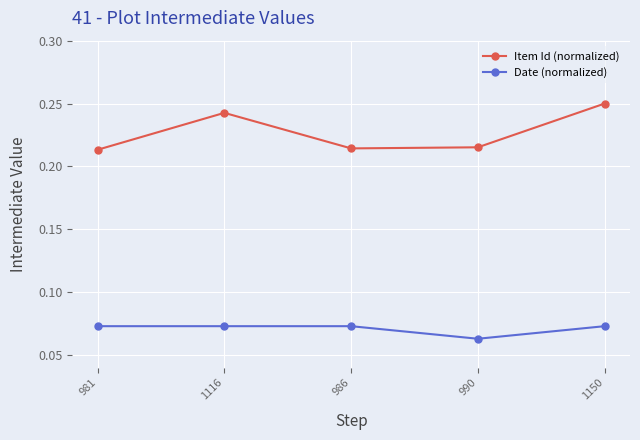

At which label is Date (normalized) closest to 0?

990